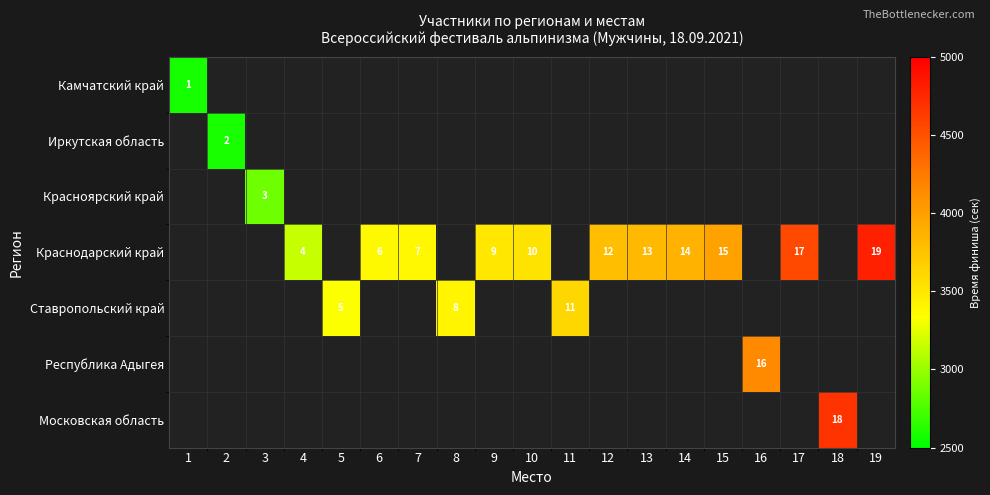

The value of Краснодарский край at 13 is 13. True or false?

True